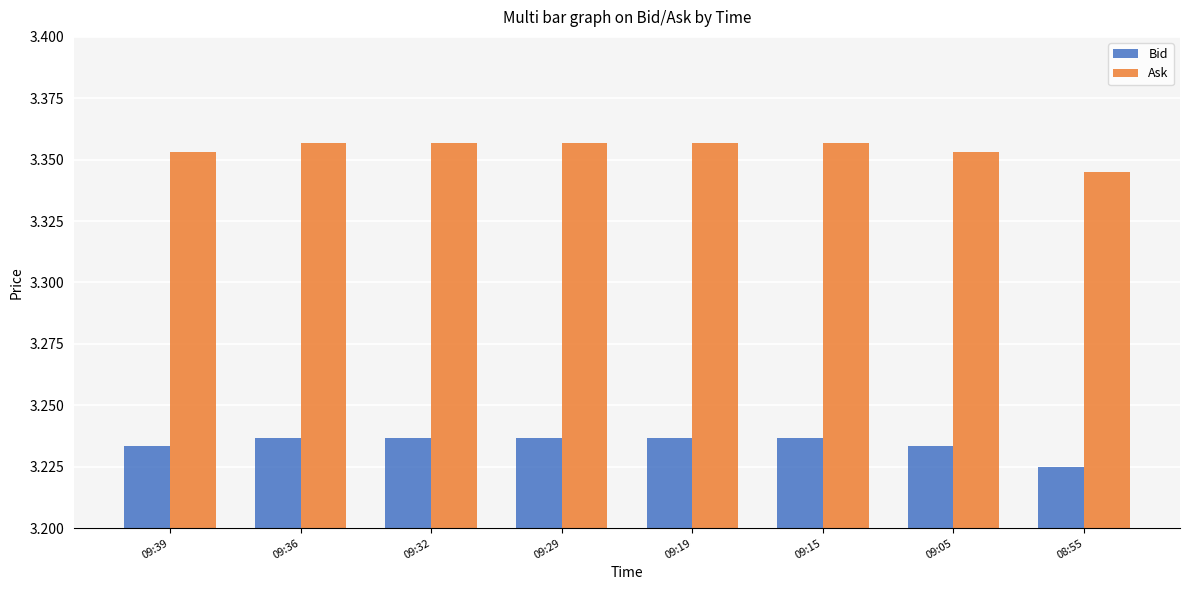

Is the value of Bid at 08:55 greater than the value of Ask at 09:29?

No